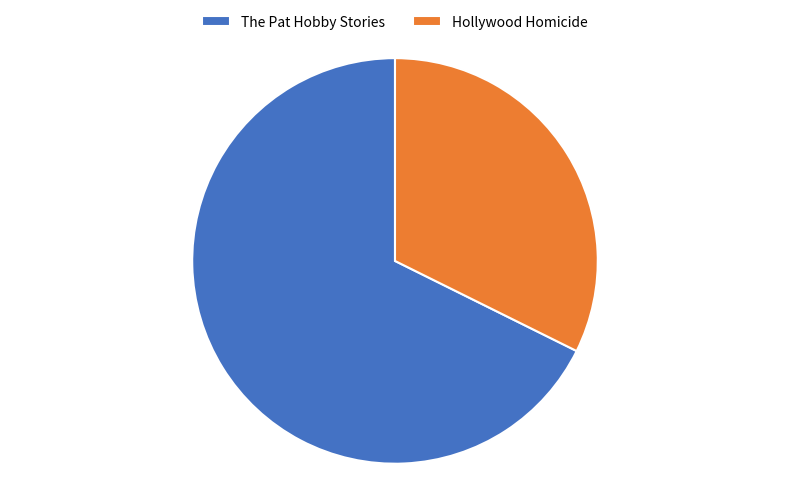

What is the ratio of the value at Hollywood Homicide to the value at The Pat Hobby Stories?

0.5